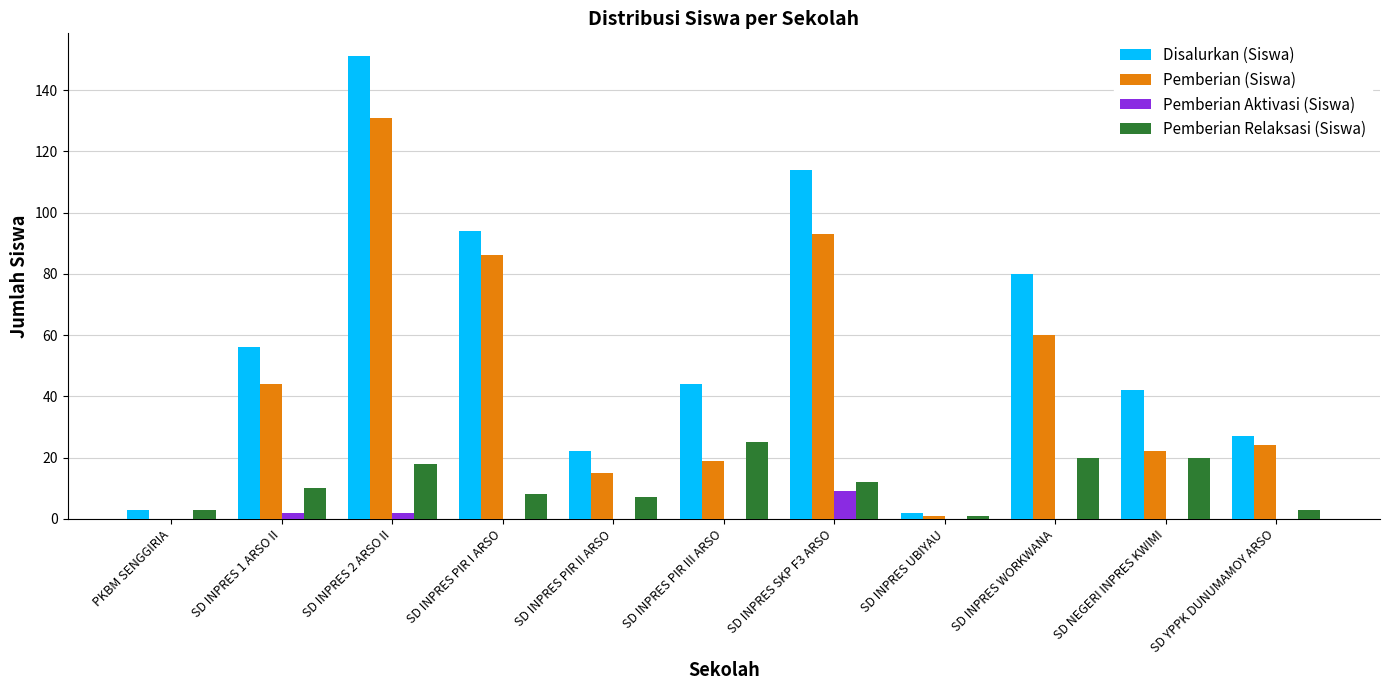

At which label does Disalurkan (Siswa) first exceed 44?

SD INPRES 1 ARSO II